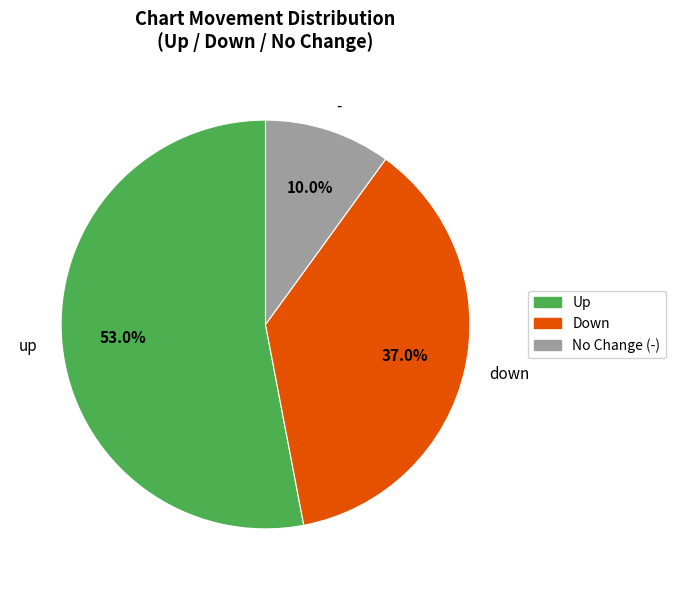

Does Up represent more than half of the total?

Yes